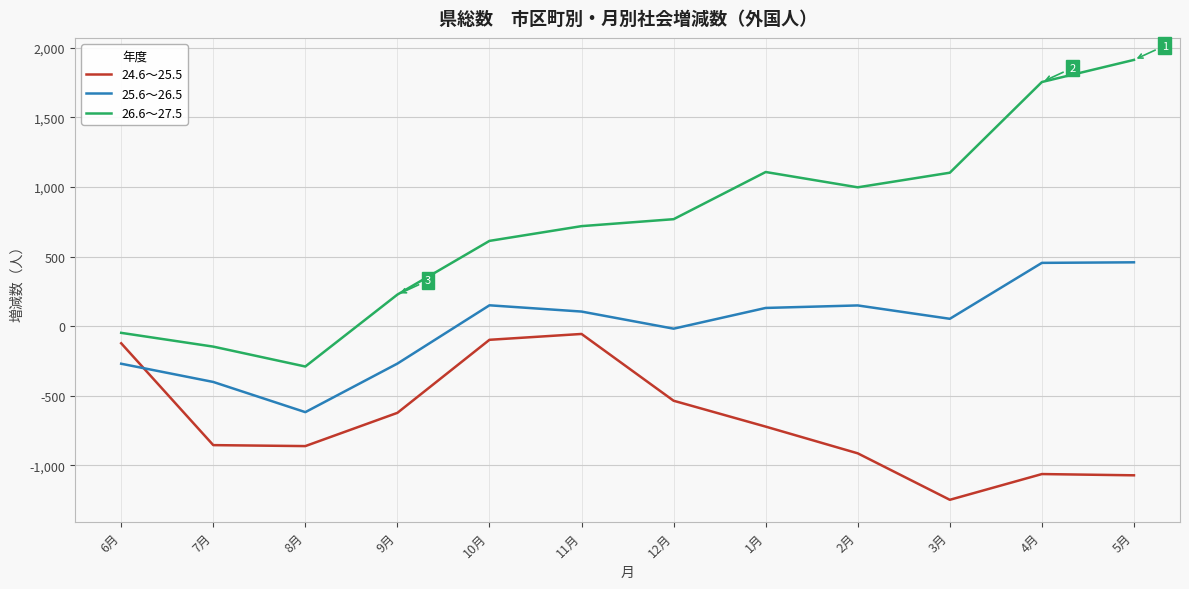

At which label is 24.6～25.5 closest to -652?

9月